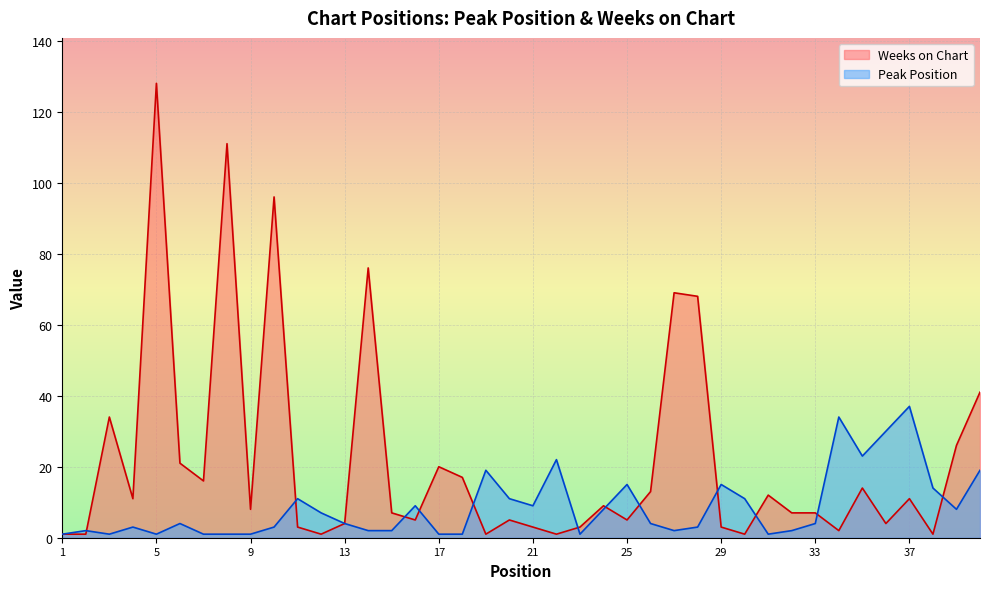

True or false: Peak Position and Weeks on Chart cross at least once.

True